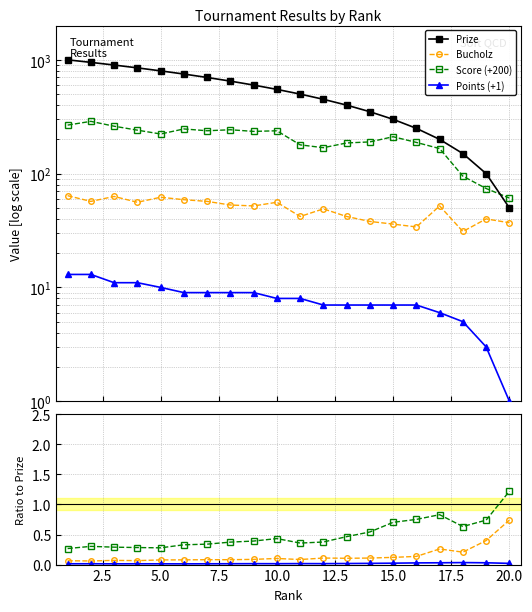

At how many categories does at least one series exceed 901?

2